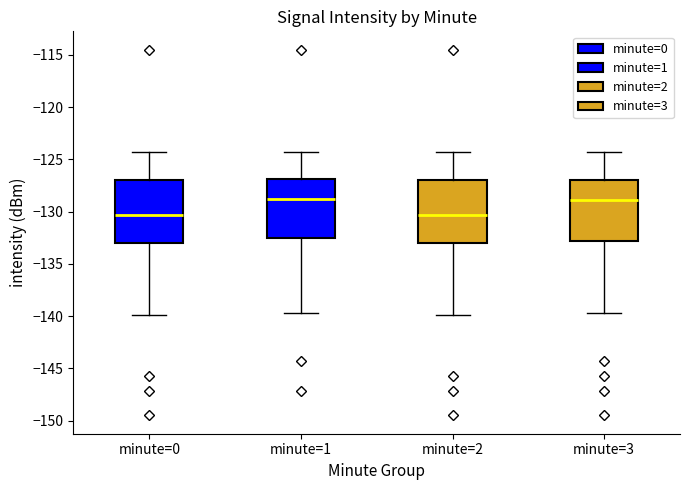

Reading left to right, transcribe this box plot: for each box, give where its median line is, the range the box spans, and where its two whiskers end, as read against the y-axis. The values are not printed on the chart, so give them approximately, as read against the axis.

minute=0: median -130.5, box -133.0 to -127.0, whiskers -140.0 to -124.5
minute=1: median -129.0, box -132.5 to -127.0, whiskers -139.5 to -124.5
minute=2: median -130.5, box -133.0 to -127.0, whiskers -140.0 to -124.5
minute=3: median -129.0, box -133.0 to -127.0, whiskers -139.5 to -124.5